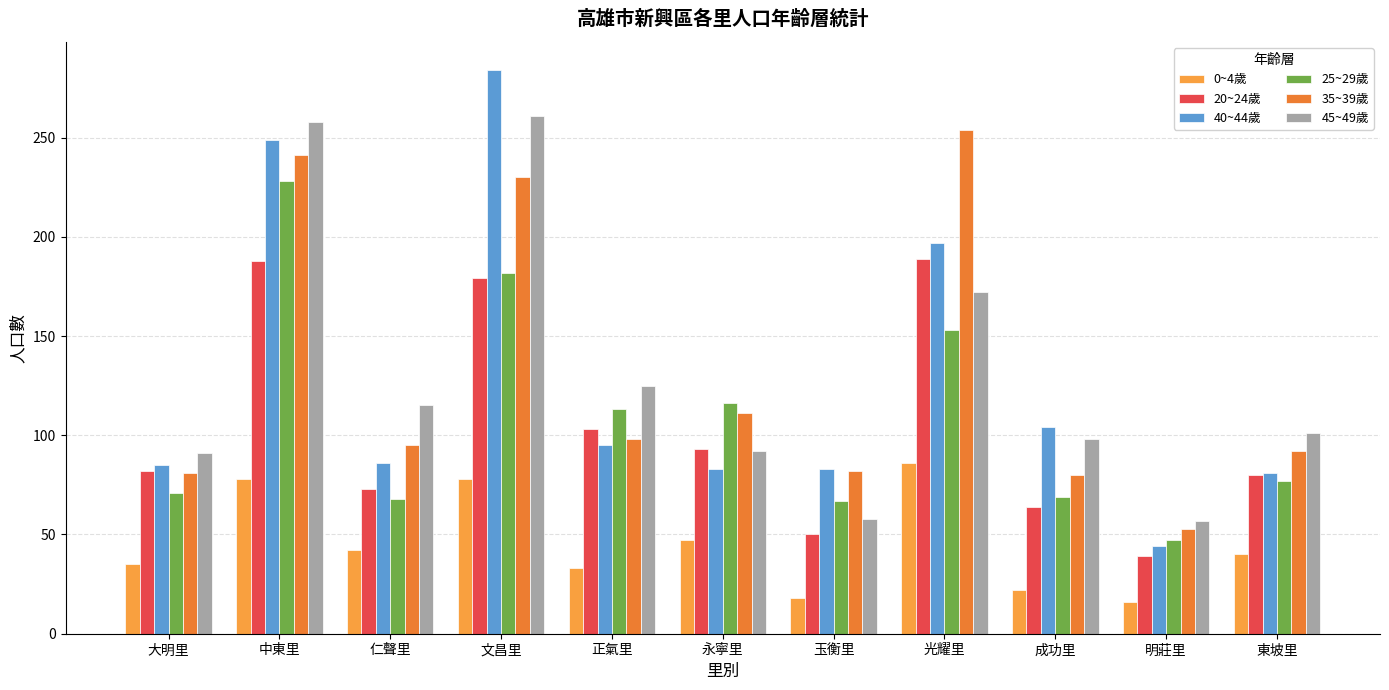

What value does the 40~44歲 series have at 玉衡里?

83